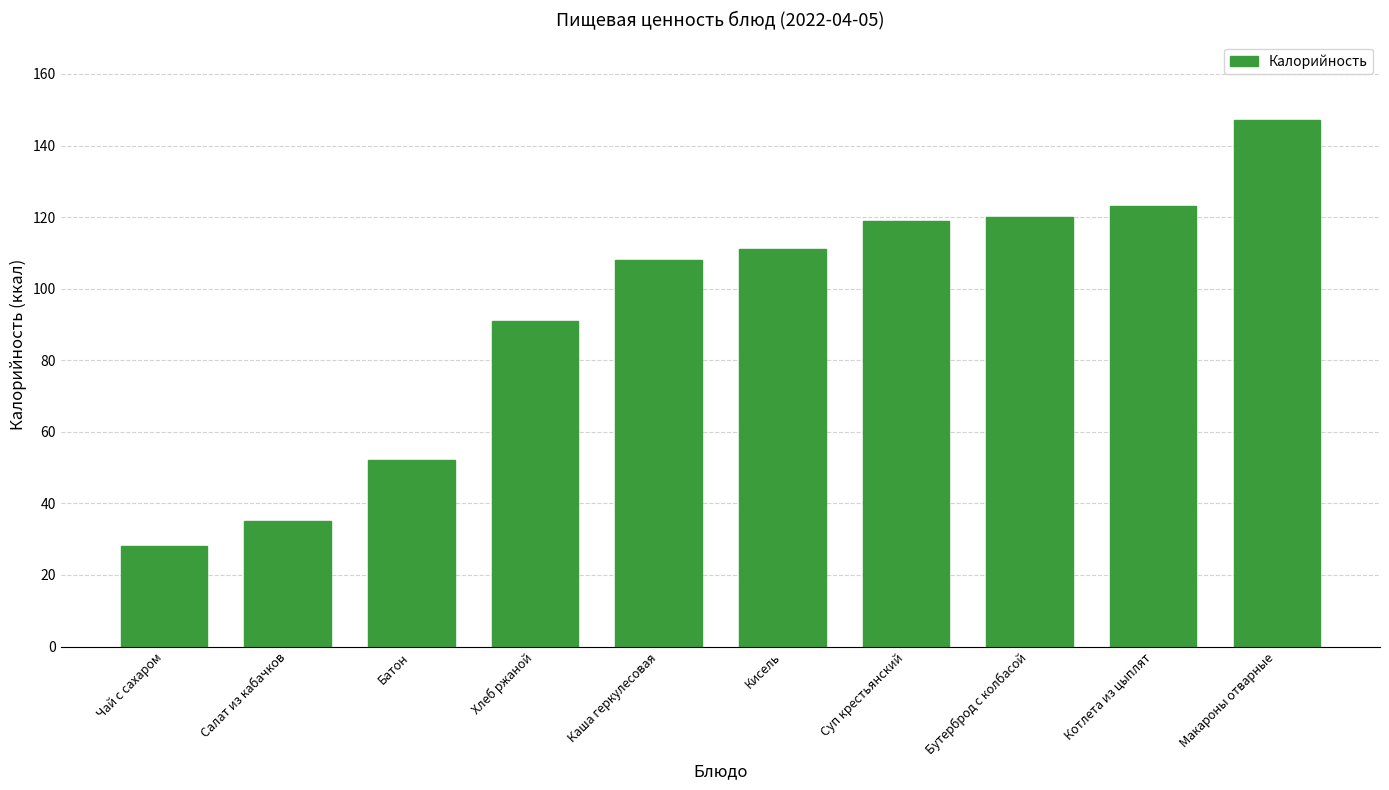

Which category has the highest value across all series?

Макароны отварные